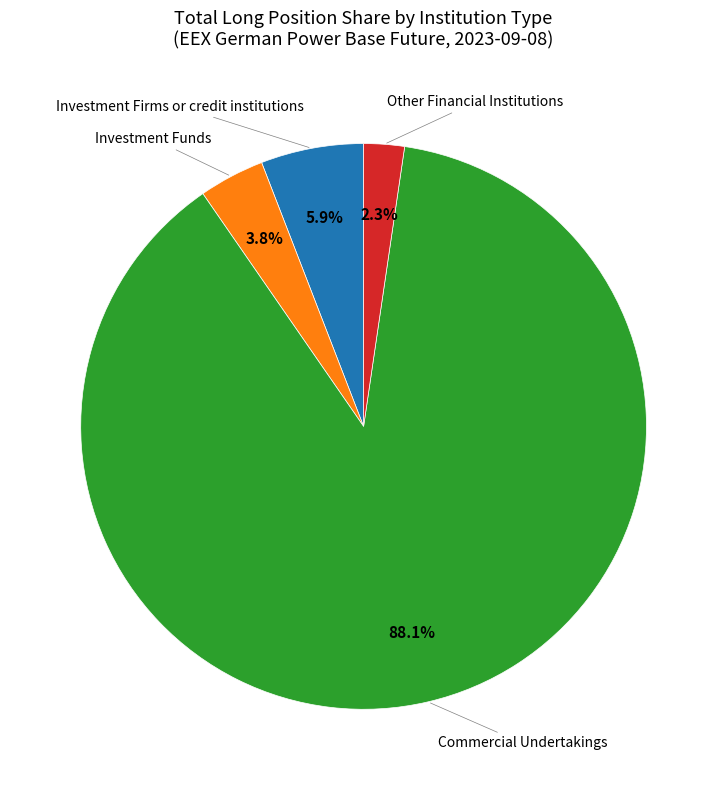

Is there any slice that represents more than half of the pie?

Yes